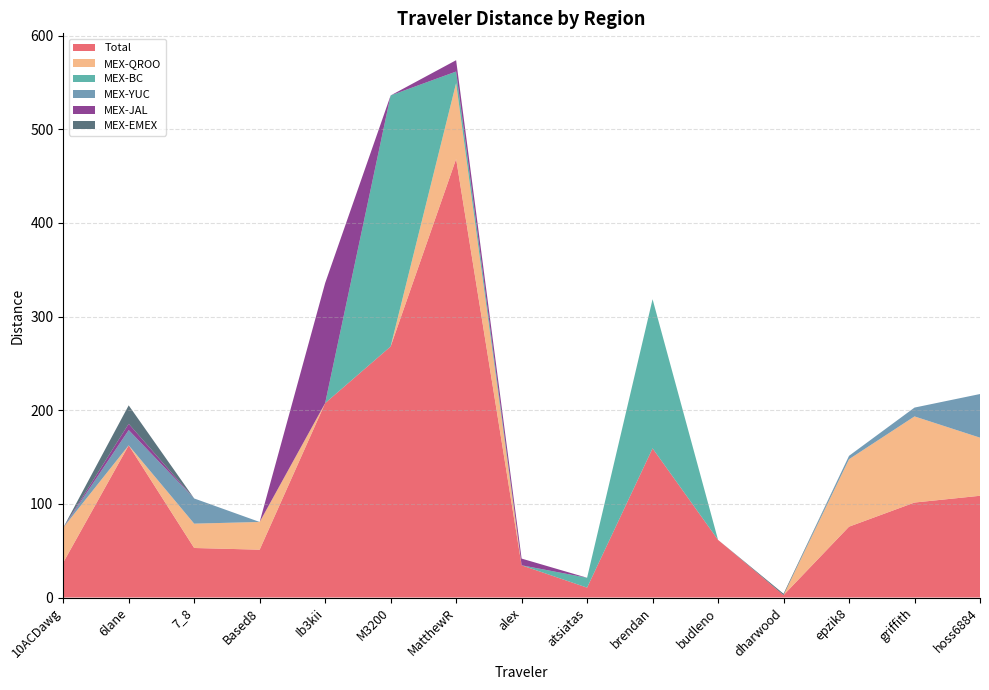

Reading right to left, what are all the values shown in this chart?

Total: 108.6	101.4	75.7	2.5	61.5	159.3	10.6	34.4	468.3	268.1	207.6	51.1	52.9	162.5	37.3
MEX-QROO: 62.1	92.0	72.0	0.0	0.0	0.0	0.0	0.0	81.0	0.0	0.0	29.6	26.0	0.0	37.3
MEX-BC: 0.0	0.0	0.0	0.0	0.0	159.3	10.6	0.0	12.4	268.1	0.0	0.0	0.0	0.0	0.0
MEX-YUC: 46.6	9.4	3.6	0.0	0.0	0.0	0.0	0.0	0.0	0.0	0.0	0.0	26.9	16.3	0.0
MEX-JAL: 0.0	0.0	0.0	0.0	0.0	0.0	0.0	7.2	12.1	0.0	128.2	0.0	0.0	6.7	0.0
MEX-EMEX: 0.0	0.0	0.0	1.5	0.0	0.0	0.0	0.0	0.0	0.0	0.0	0.0	0.0	19.7	0.0